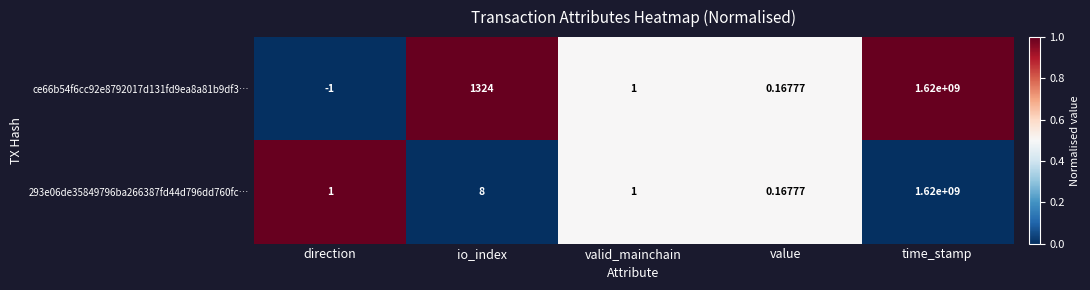

At which label is ce66b54f6cc92e8792017d131fd9ea8a81b9df3… closest to 809999999?

io_index